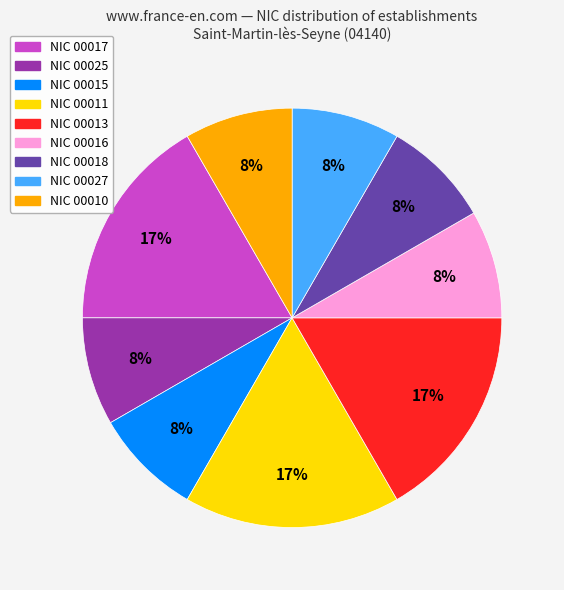

Is there a majority slice in this chart?

No